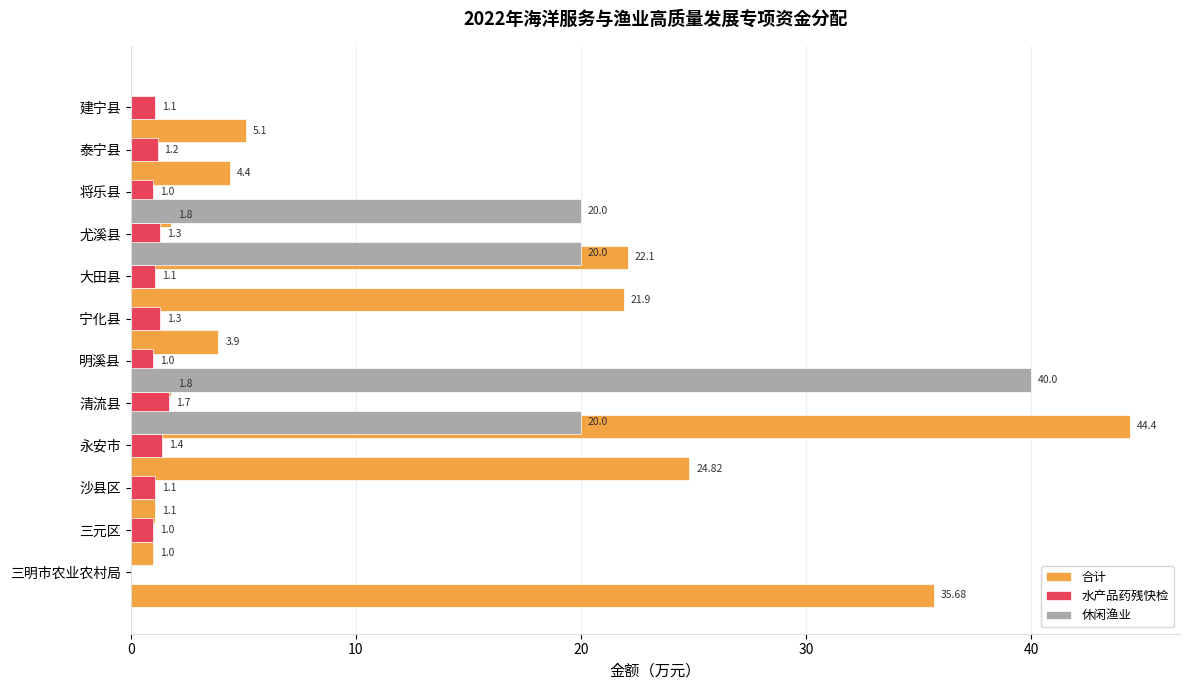

What is the difference between the highest and lowest values at 20?

1.1